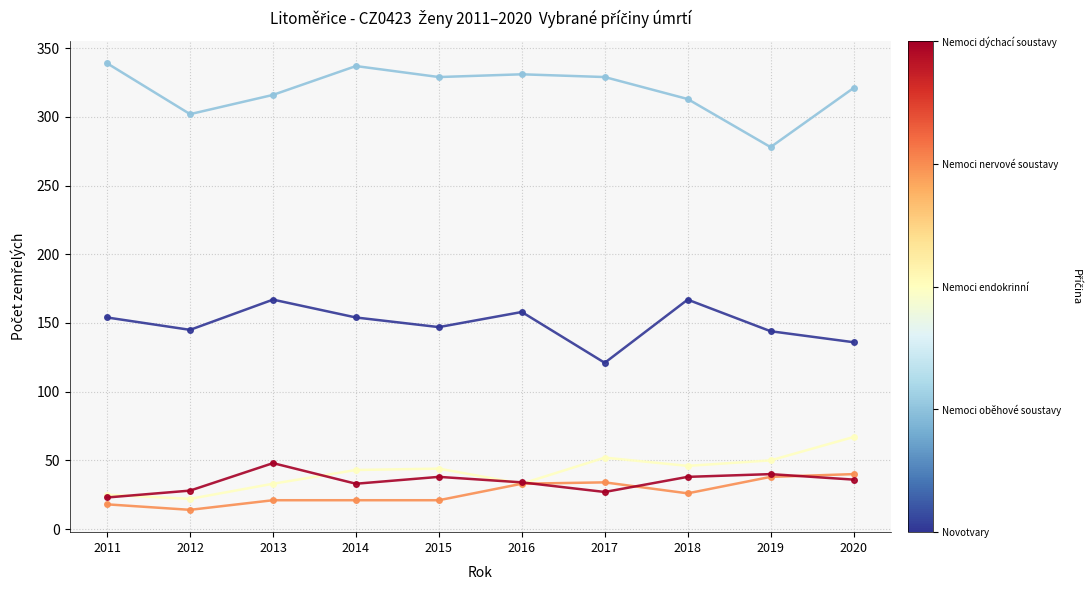

What is the difference between the highest and lowest values at 2016?

298